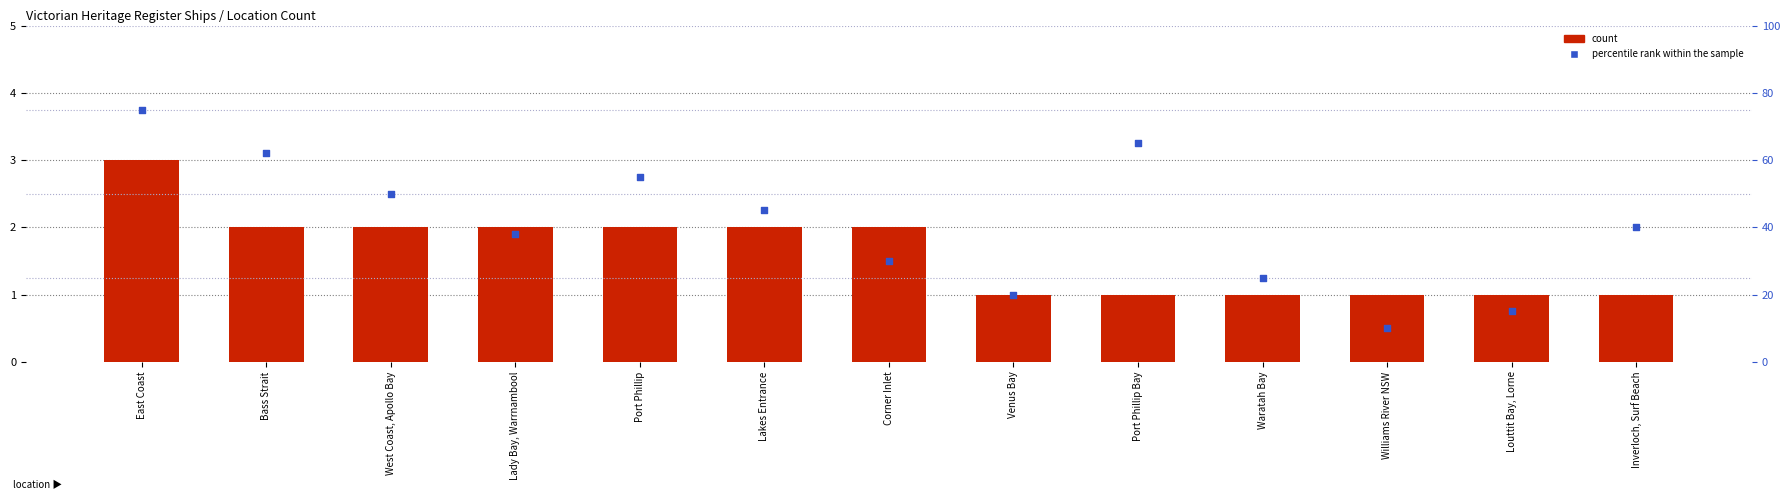

Which series reaches the maximum Y coordinate?

percentile rank within the sample